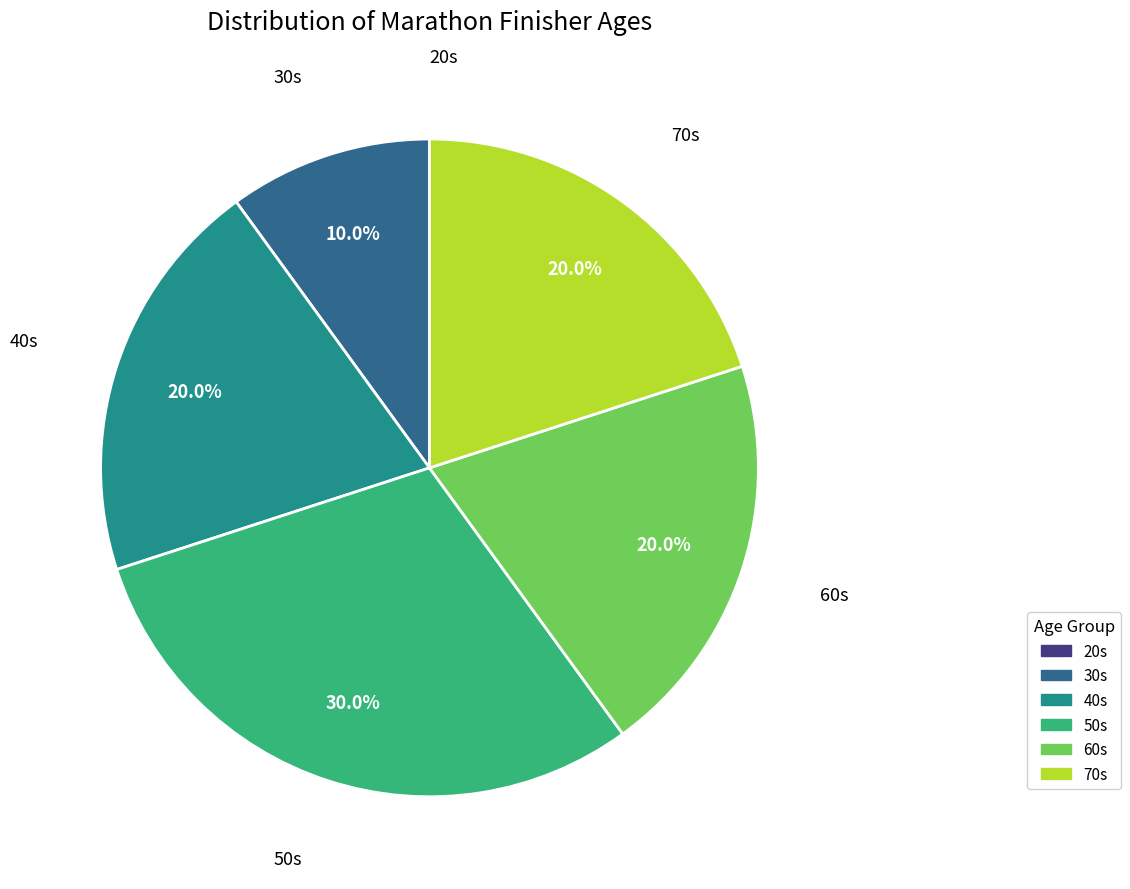

Does any single category account for the majority?

No